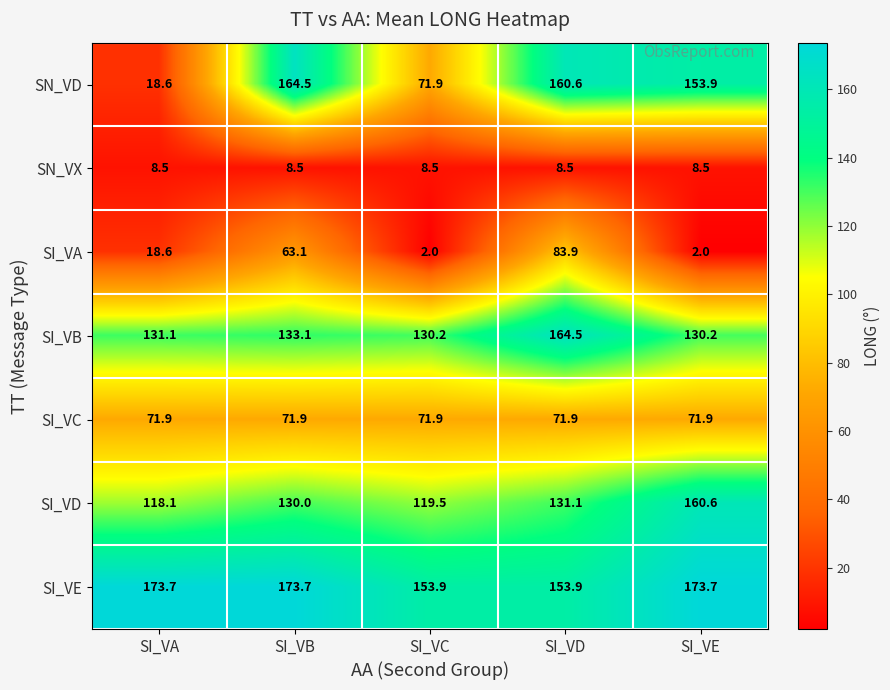

Which series has the widest spread of values?

SN_VD